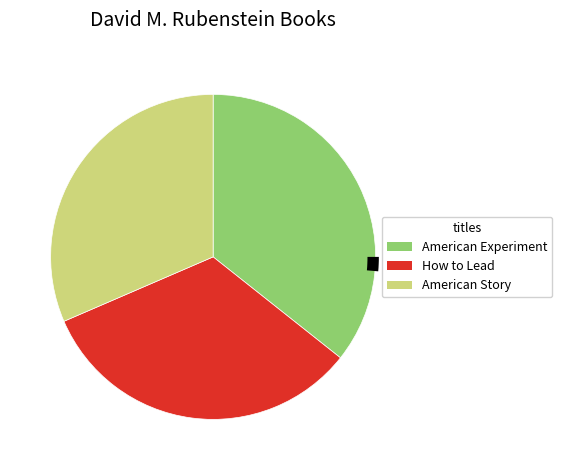

Rank the categories by value from lowest to highest.

American Story, How to Lead, American Experiment